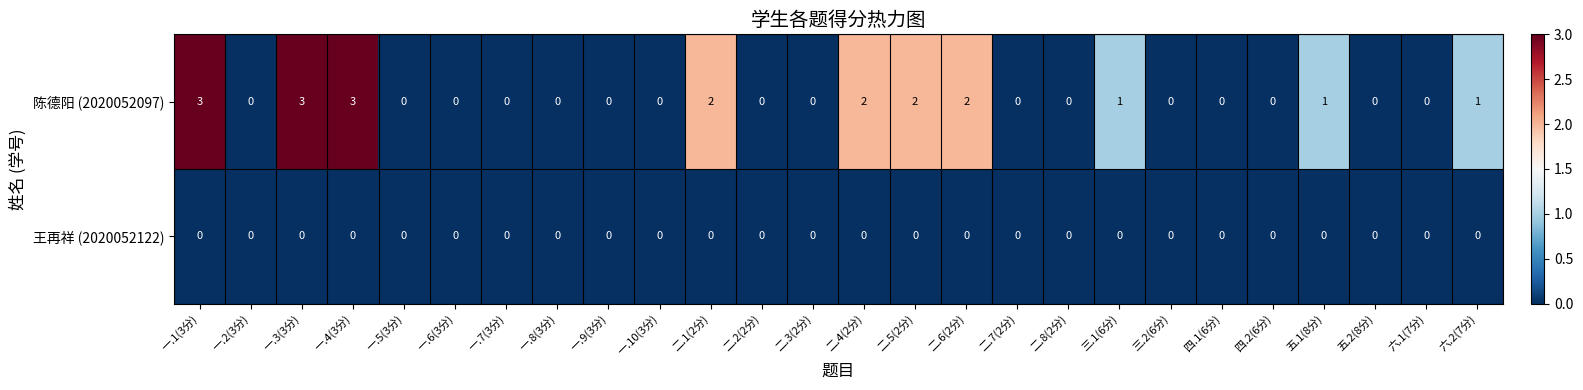

What is the sum of all 陈德阳 (2020052097) values?

20